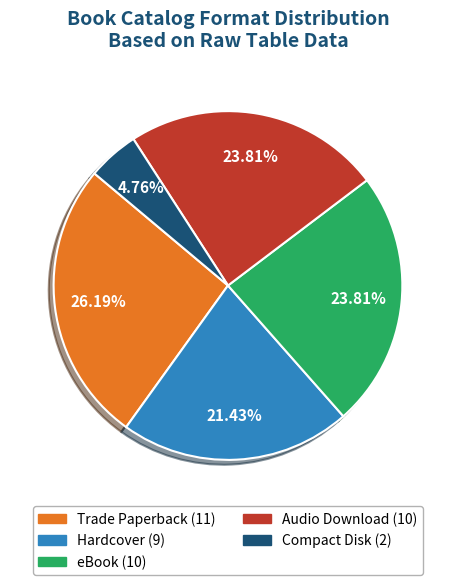

What is the ratio of the value at Compact Disk to the value at eBook?

0.2